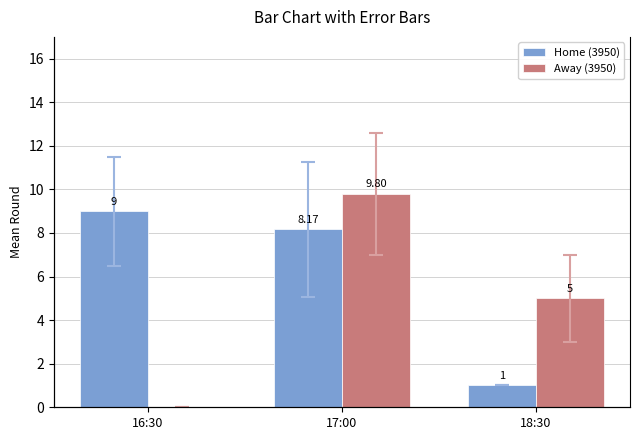

Read the Home (3950) value at 18:30.

1.0